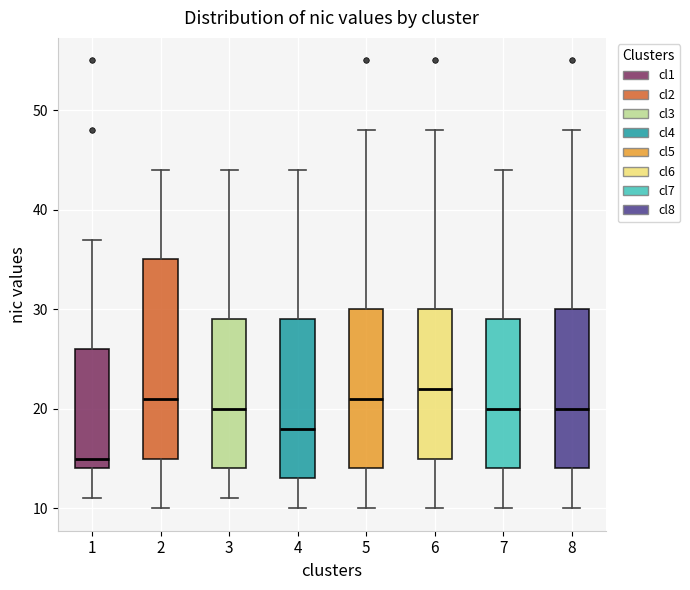

Reading left to right, transcribe this box plot: for each box, give where its median line is, the range the box spans, and where its two whiskers end, as read against the y-axis. The values are not printed on the chart, so give them approximately, as read against the axis.

1: median 15, box 14 to 26, whiskers 11 to 37
2: median 21, box 15 to 35, whiskers 10 to 44
3: median 20, box 14 to 29, whiskers 11 to 44
4: median 18, box 13 to 29, whiskers 10 to 44
5: median 21, box 14 to 30, whiskers 10 to 48
6: median 22, box 15 to 30, whiskers 10 to 48
7: median 20, box 14 to 29, whiskers 10 to 44
8: median 20, box 14 to 30, whiskers 10 to 48